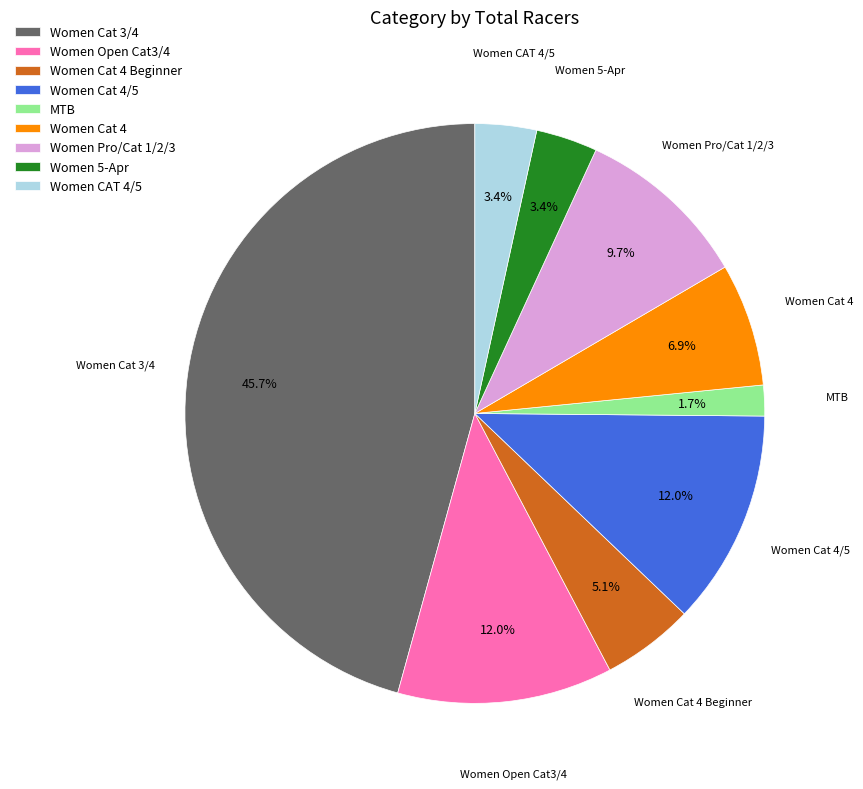

What is the smallest slice in the pie chart?

MTB